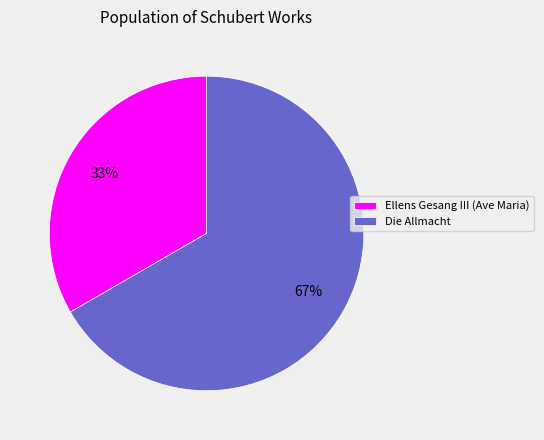

Which slice is the smallest?

Ellens Gesang III (Ave Maria)